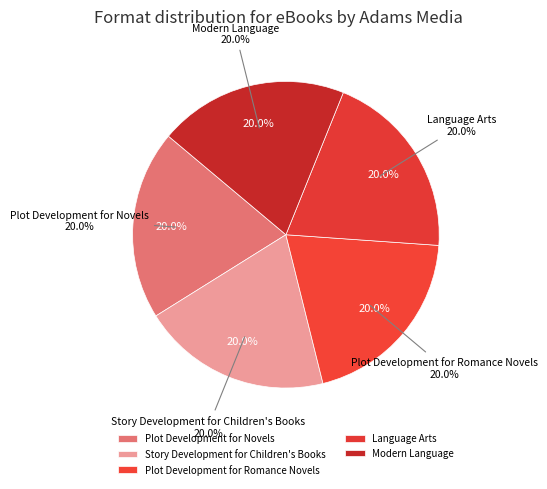

What percentage is NOT represented by Plot Development for Romance Novels?

80.0%